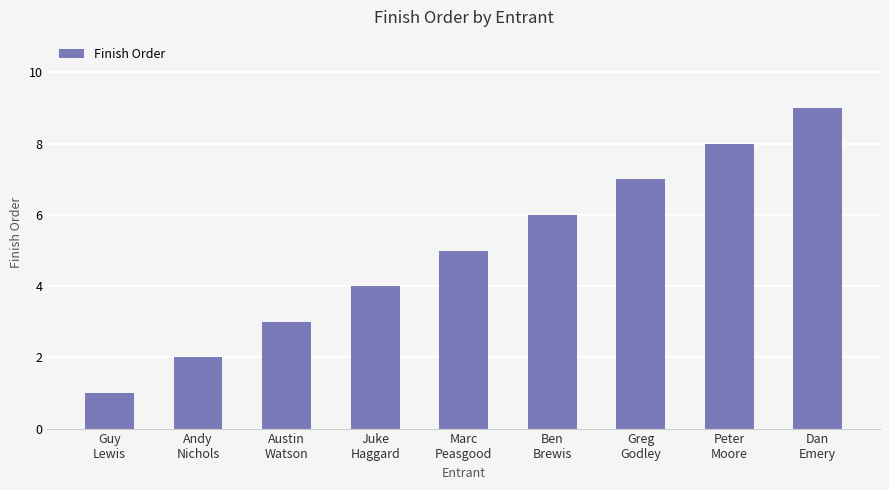

Reading right to left, list all the values displayed in this chart.

Dan
Emery=9	Peter
Moore=8	Greg
Godley=7	Ben
Brewis=6	Marc
Peasgood=5	Juke
Haggard=4	Austin
Watson=3	Andy
Nichols=2	Guy
Lewis=1